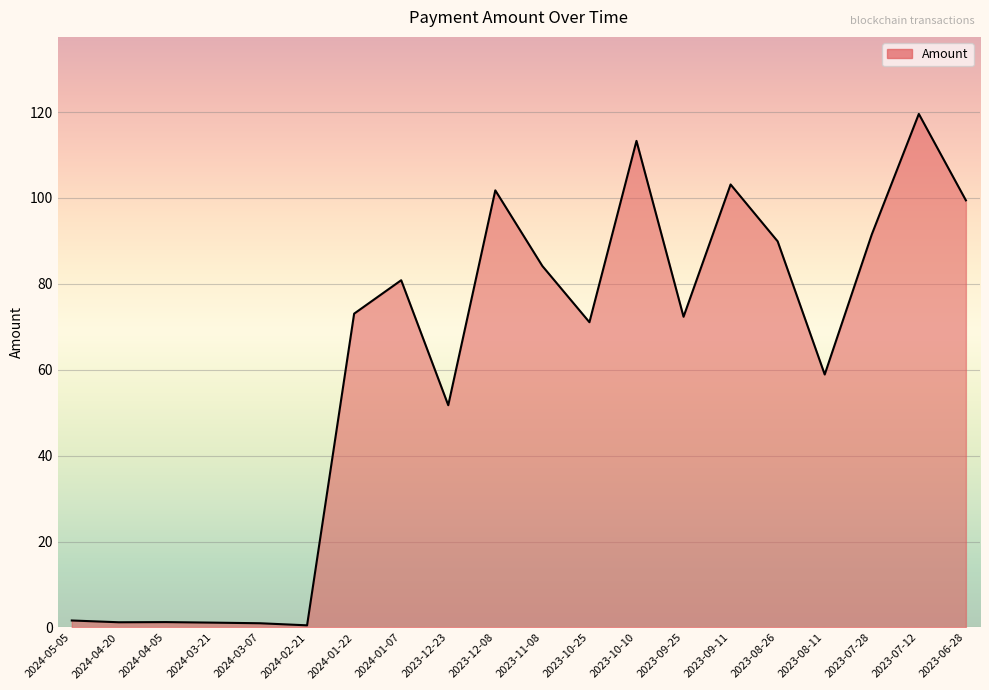

What is the minimum value shown in the chart?

0.5